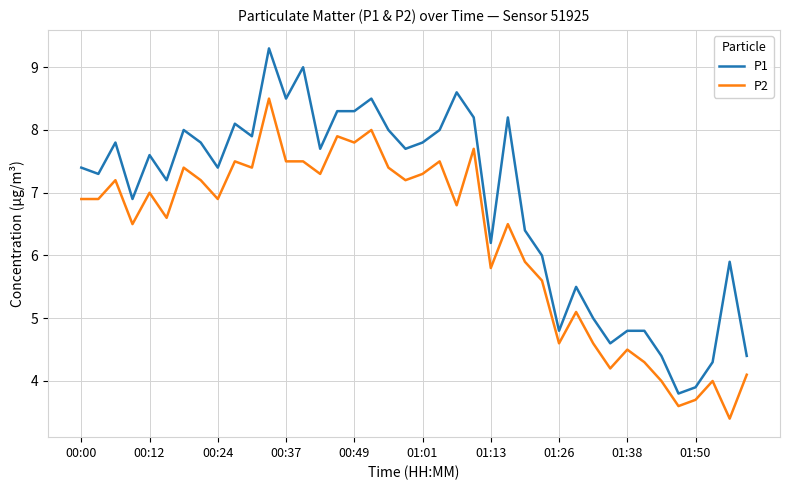

Which series has the widest spread of values?

P1